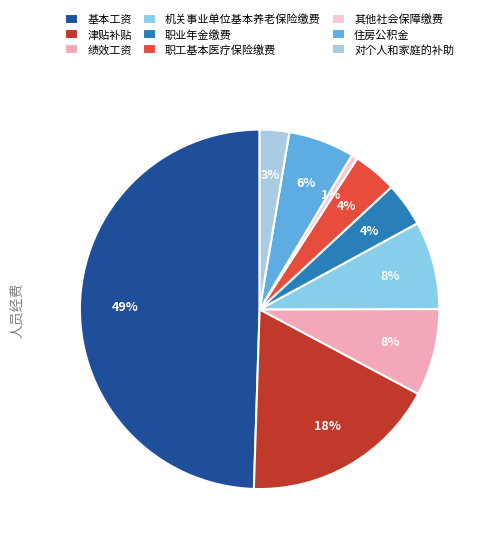

To the nearest percent, what is the average slice percentage?

11%